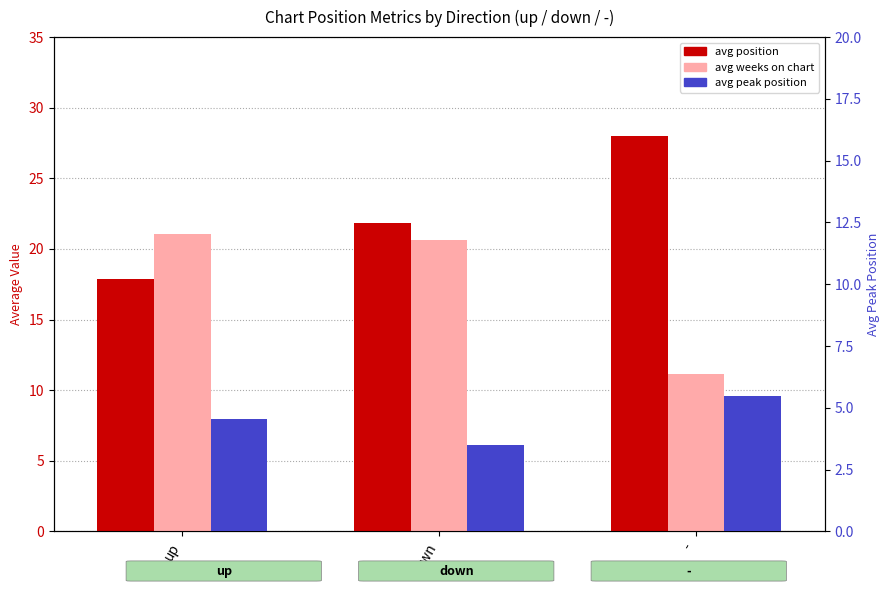

What is the spread (max minus min) of values at -?

22.5